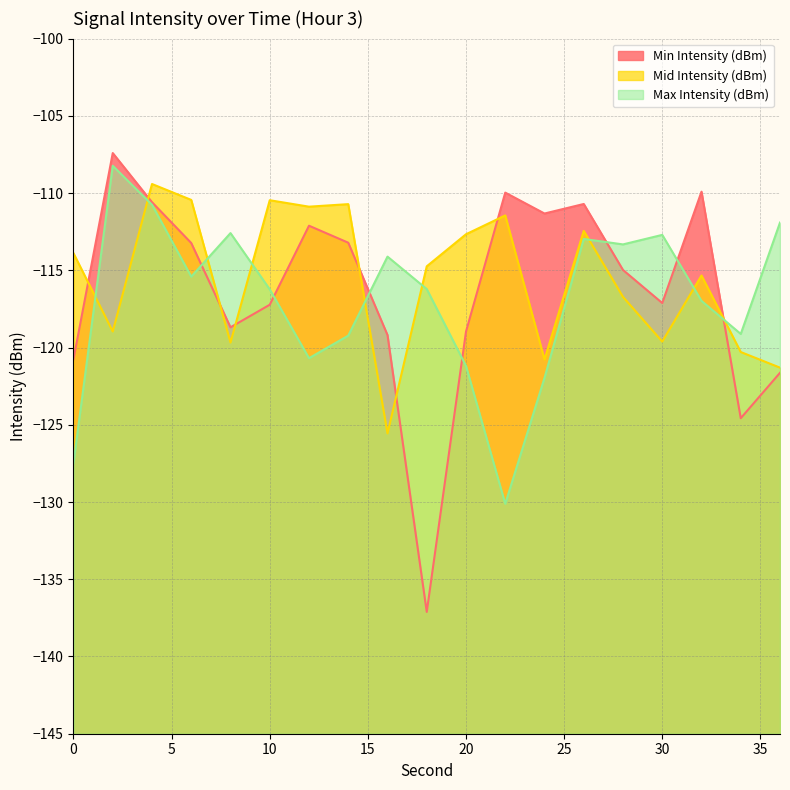

The value of Min Intensity (dBm) at 30 is -117.1. True or false?

True